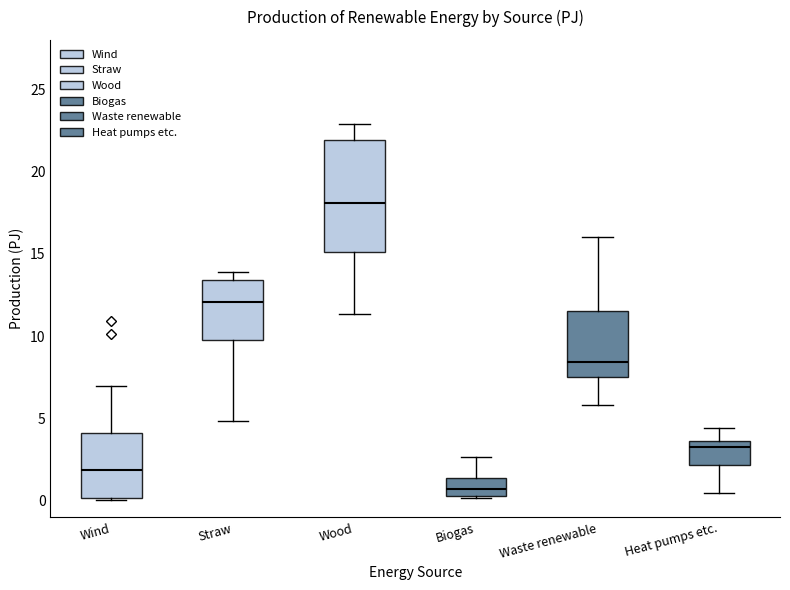

Which box has the highest median line?

Wood